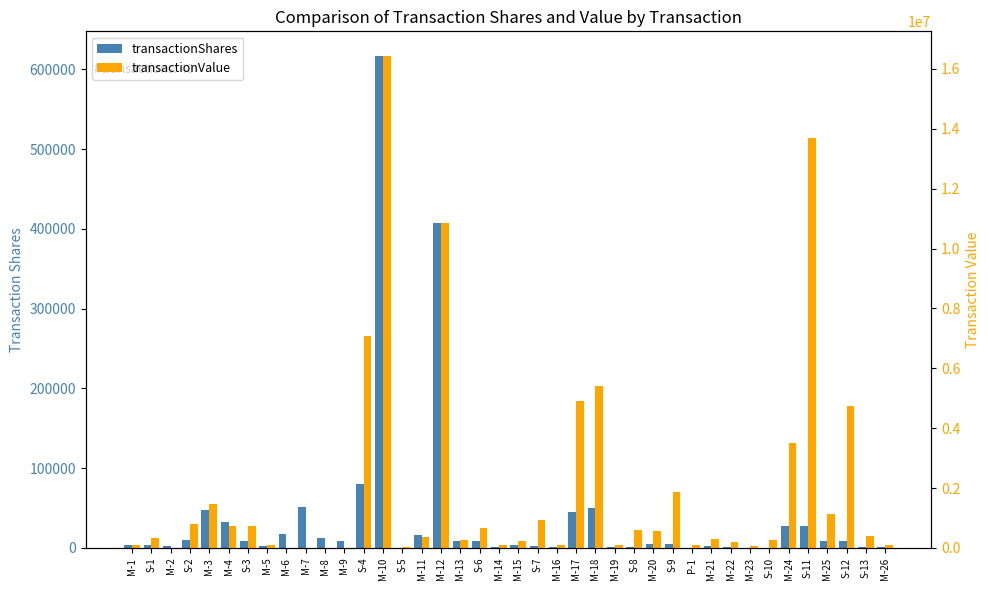

How many categories are shown in the chart?

40